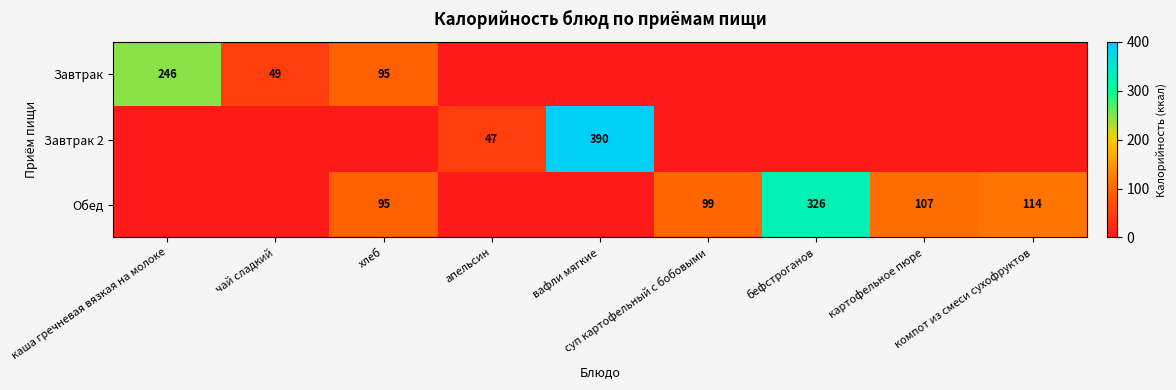

What is the sum of all Завтрак values?

390